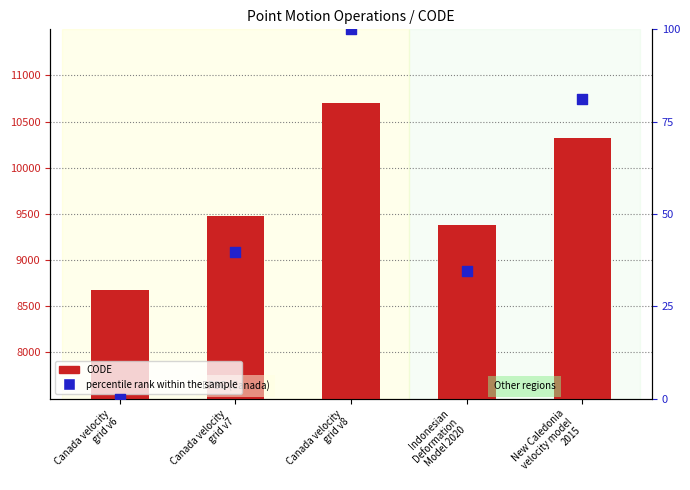

Which series has the largest Y range (max minus min)?

CODE